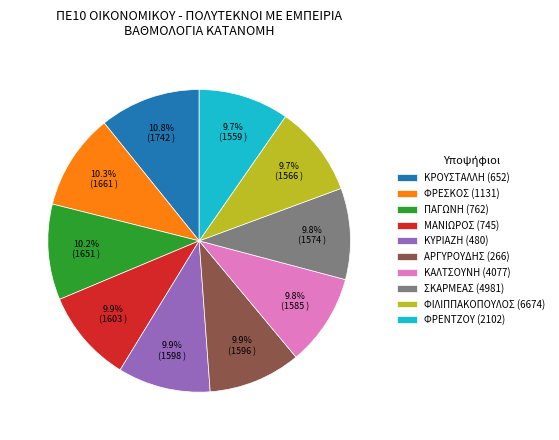

Approximately how many times larger is the value at ΚΑΛΤΣΟΥΝΗ (4077) compared to ΦΙΛΙΠΠΑΚΟΠΟΥΛΟΣ (6674)?

1.0